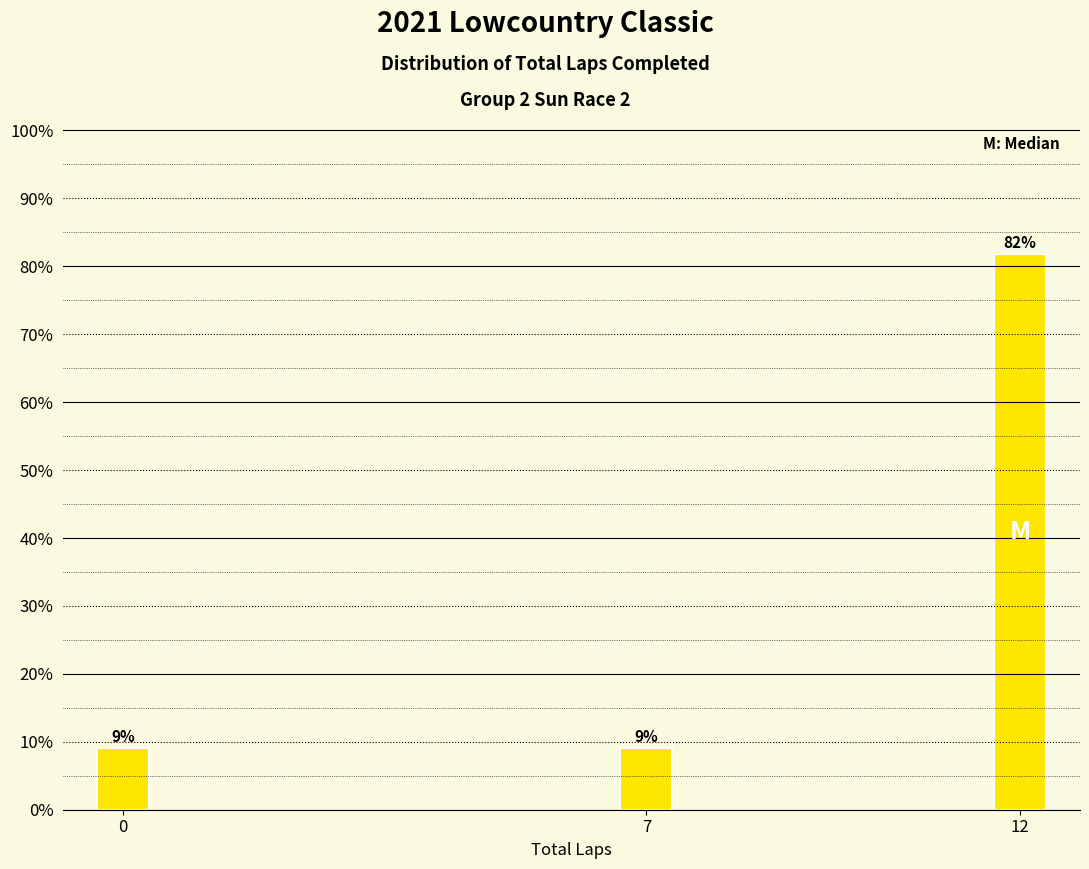

Does the chart contain any negative values?

No